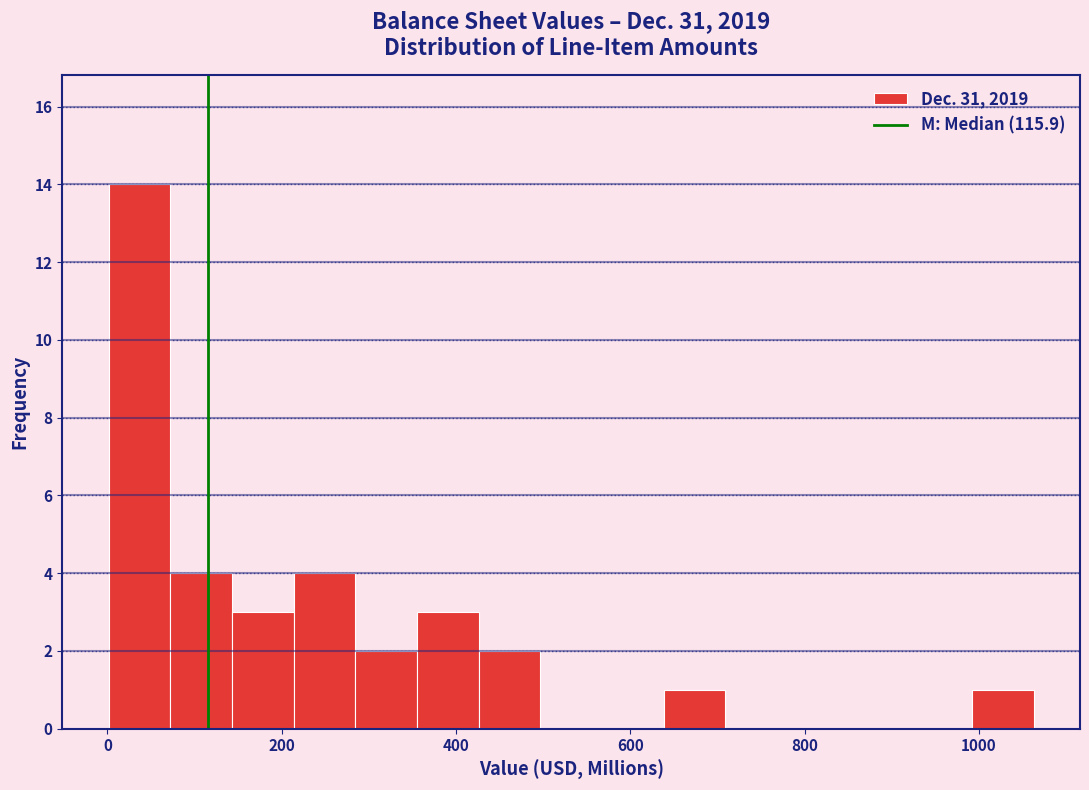

Around what value on the x-axis is the tallest bar? Give the approximate position of its centre, as read against the axis.

40